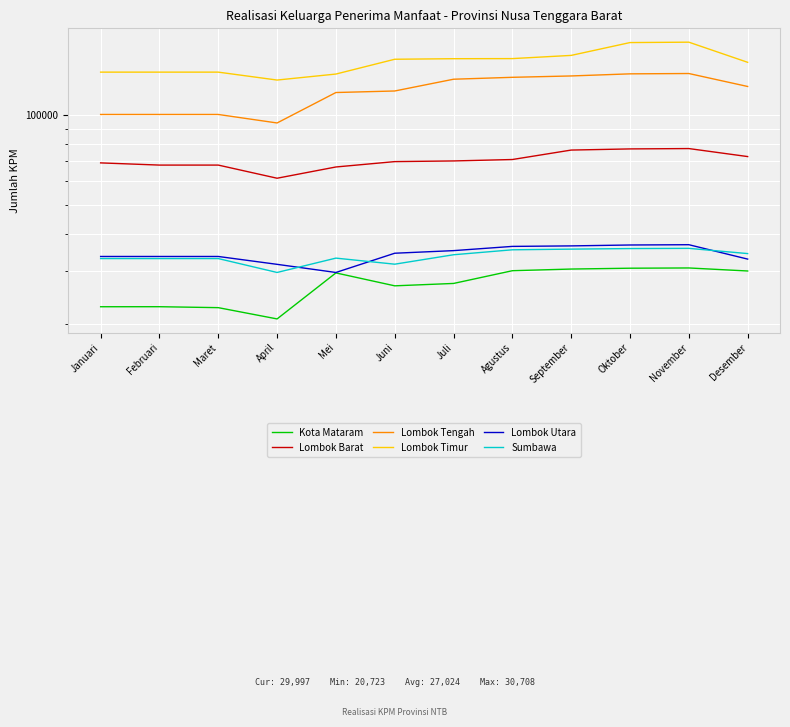

Is this an area chart (filled region under the line)?

No